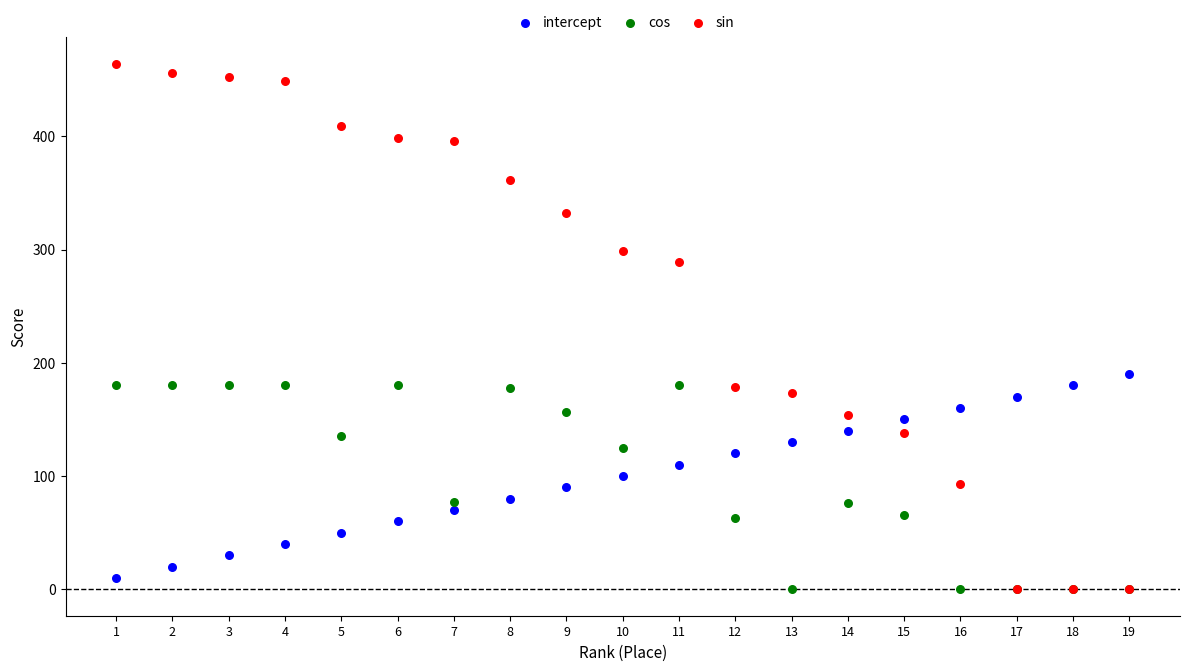

Across all series, what Y value is closest to 232?

190